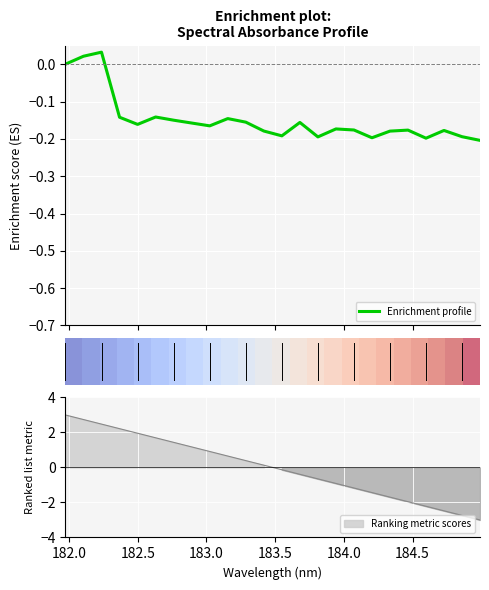

How many lines are shown in the chart?

2